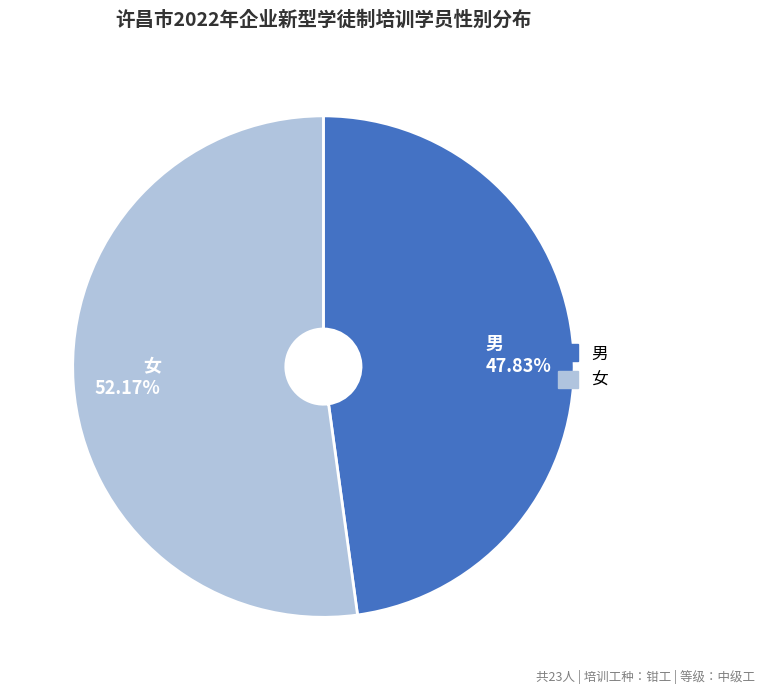

Does 女 52.17% represent more than half of the total?

Yes